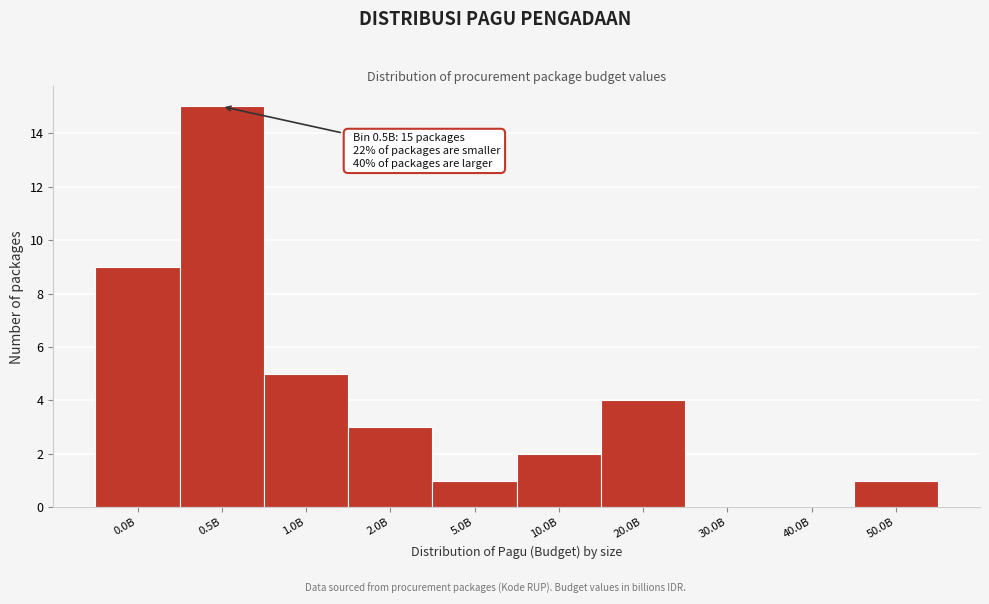

Reading left to right, transcribe all the data shown in this chart.

0.0B=9	0.5B=15	1.0B=5	2.0B=3	5.0B=1	10.0B=2	20.0B=4	30.0B=0	40.0B=0	50.0B=1